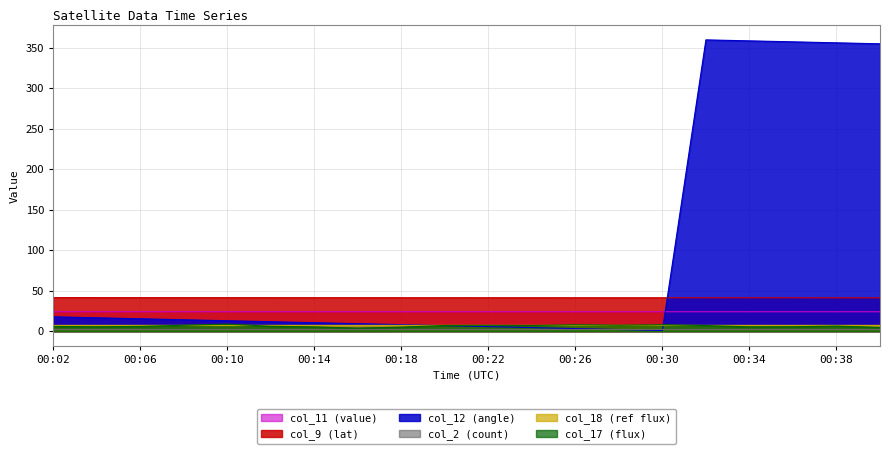

How many col_9 values are between 41 and 42?

20